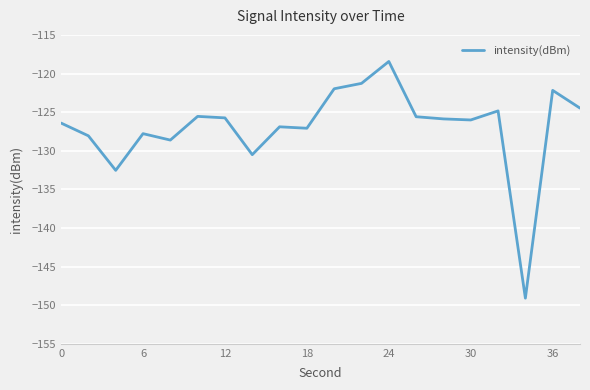

What is the maximum value shown in the chart?

-118.4